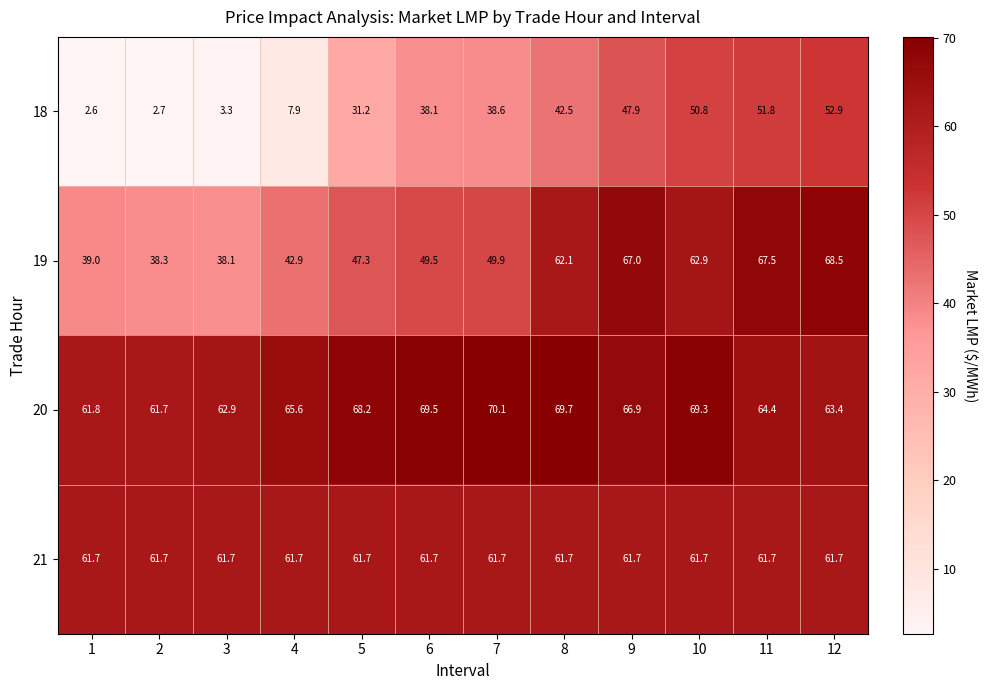

Rank the series at 9 from highest to lowest value.

19, 20, 21, 18